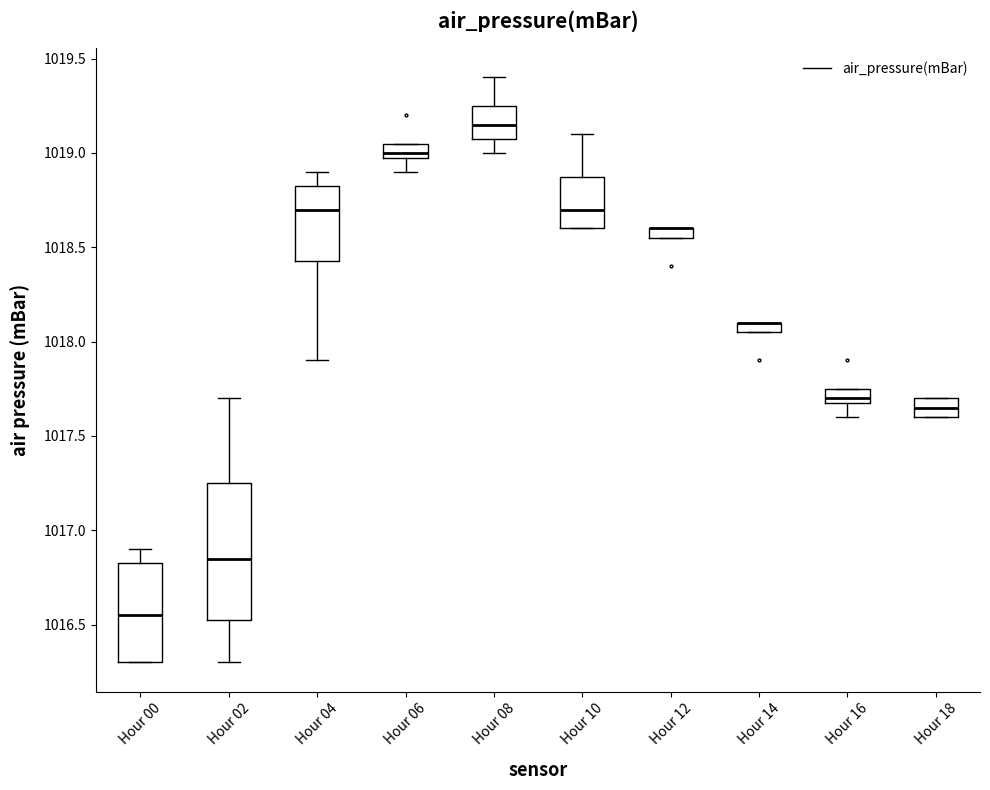

Where is the upper edge of the box for Hour 00 on the y-axis? The values are not printed on the chart, so give them approximately, as read against the axis.

1016.85